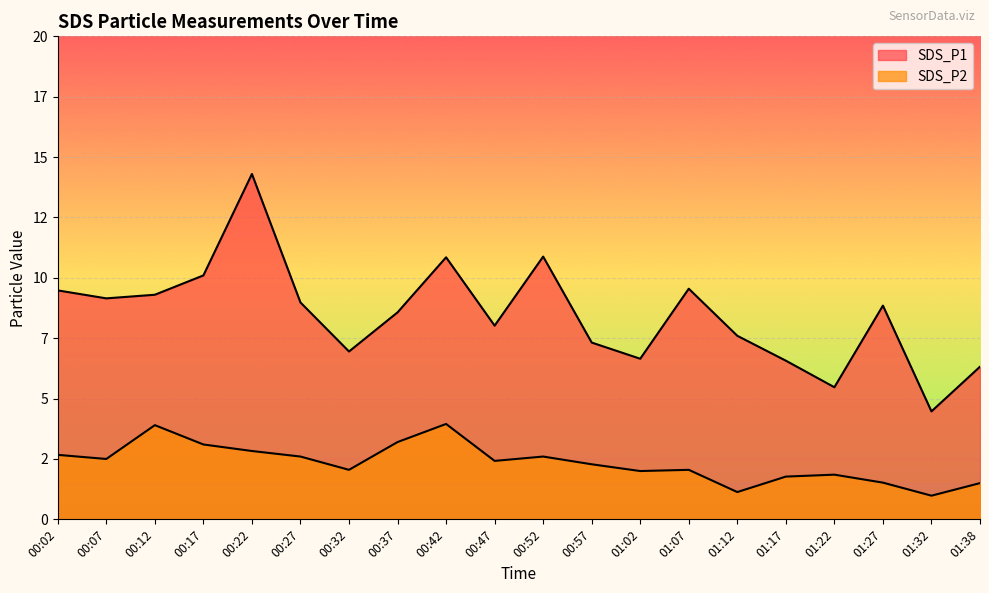

Does the chart display data point markers on the line(s)?

No